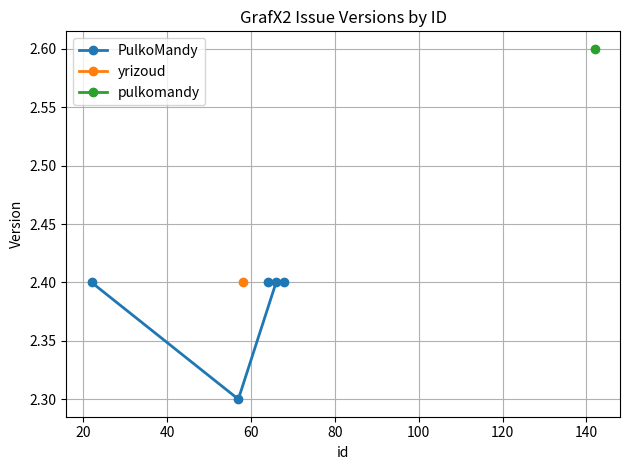

How many values are between 2 and 3?

5